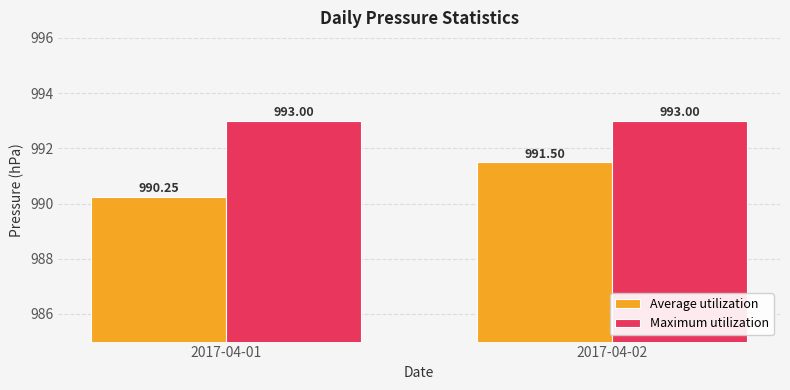

What is the sum of all Average utilization values?

1981.8